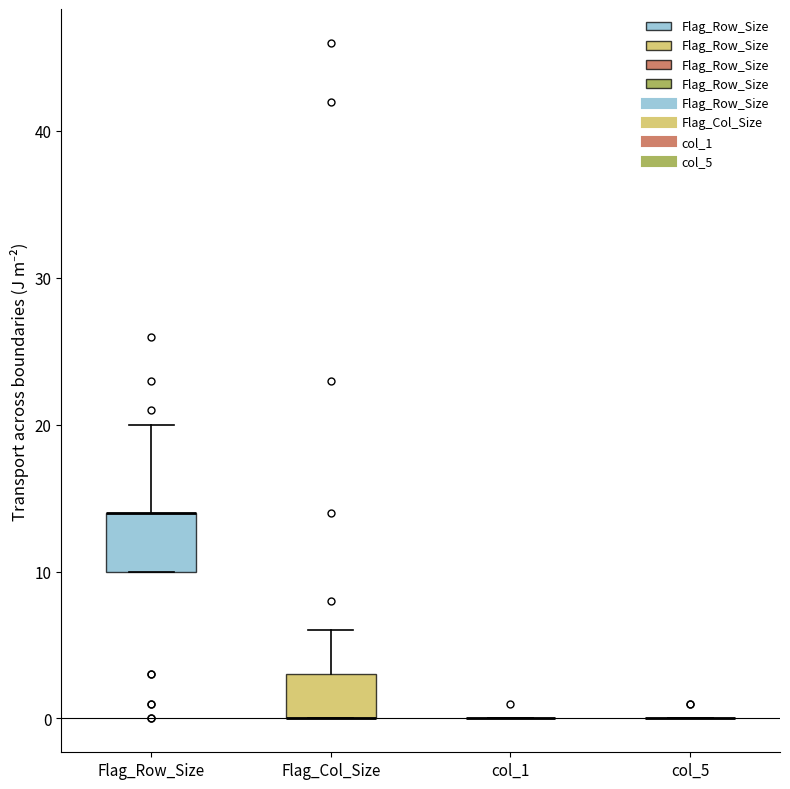

Reading left to right, read every box against the y-axis: the position of its median line, the range the box covers, and the ends of its whiskers. The values are not printed on the chart, so give them approximately, as read against the axis.

Flag_Row_Size: median 14 (drawn on the box's upper edge), box 10 to 14, whiskers 10 to 20
Flag_Col_Size: median 0 (drawn on the box's lower edge), box 0 to 3, whiskers 0 to 6
col_1: box collapsed to a line at 0, whiskers 0 to 0
col_5: box collapsed to a line at 0, whiskers 0 to 0